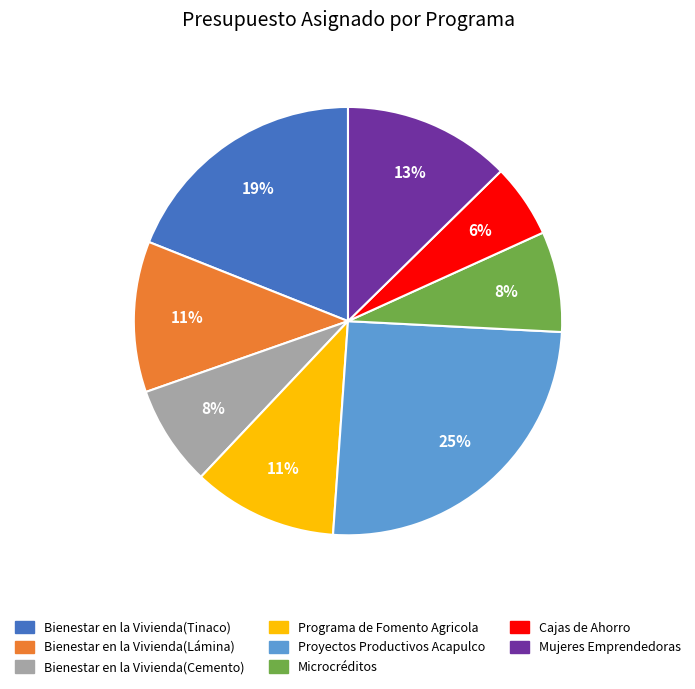

Combined, do Mujeres Emprendedoras and Cajas de Ahorro account for over 50%?

No